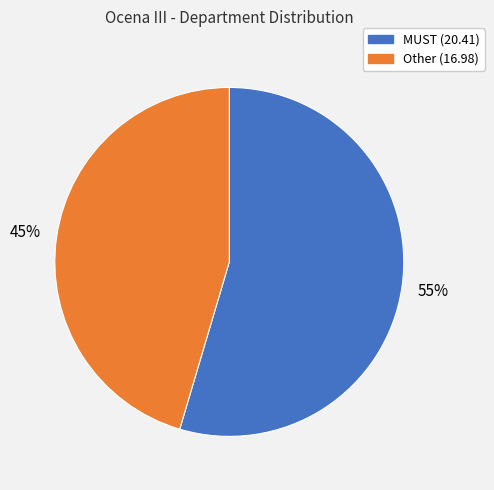

To the nearest percent, what is the average slice percentage?

50%